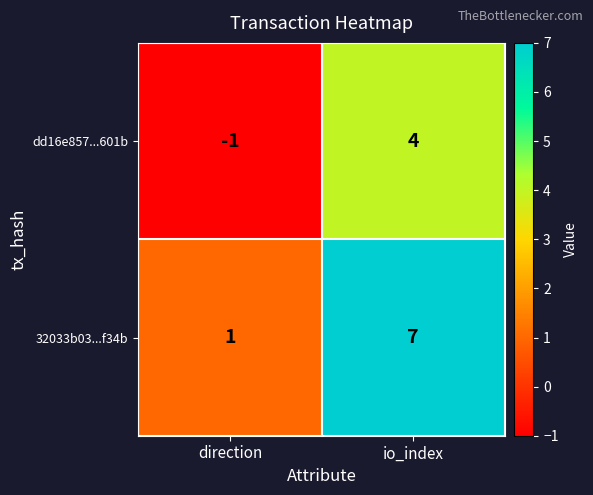

Which series has the largest range (max minus min)?

32033b03...f34b